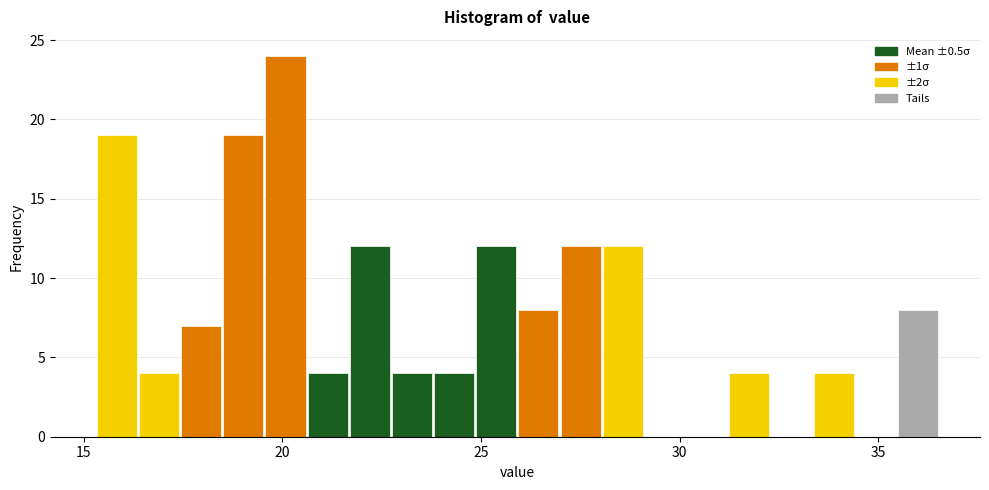

Around what value on the x-axis is the tallest bar? Give the approximate position of its centre, as read against the axis.

20.0